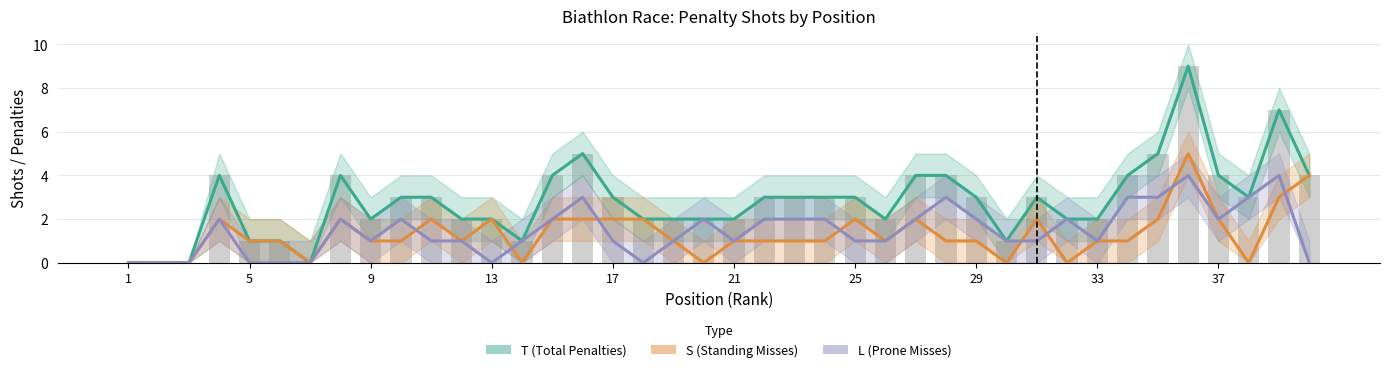

What is the difference between the highest and lowest values at 13?

2